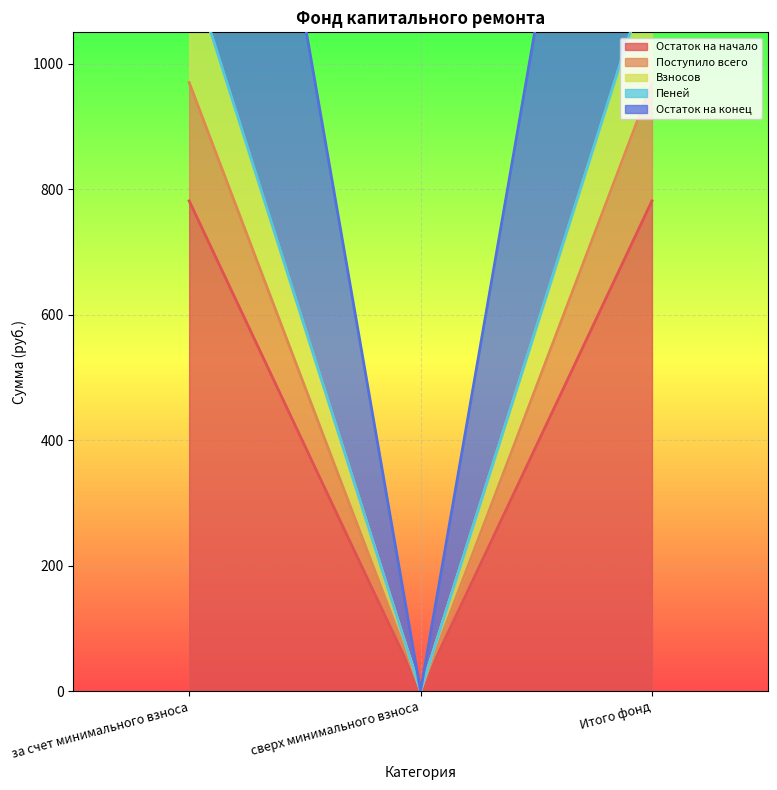

What are all the series names shown in the legend?

Остаток на начало, Поступило всего, Взносов, Пеней, Остаток на конец